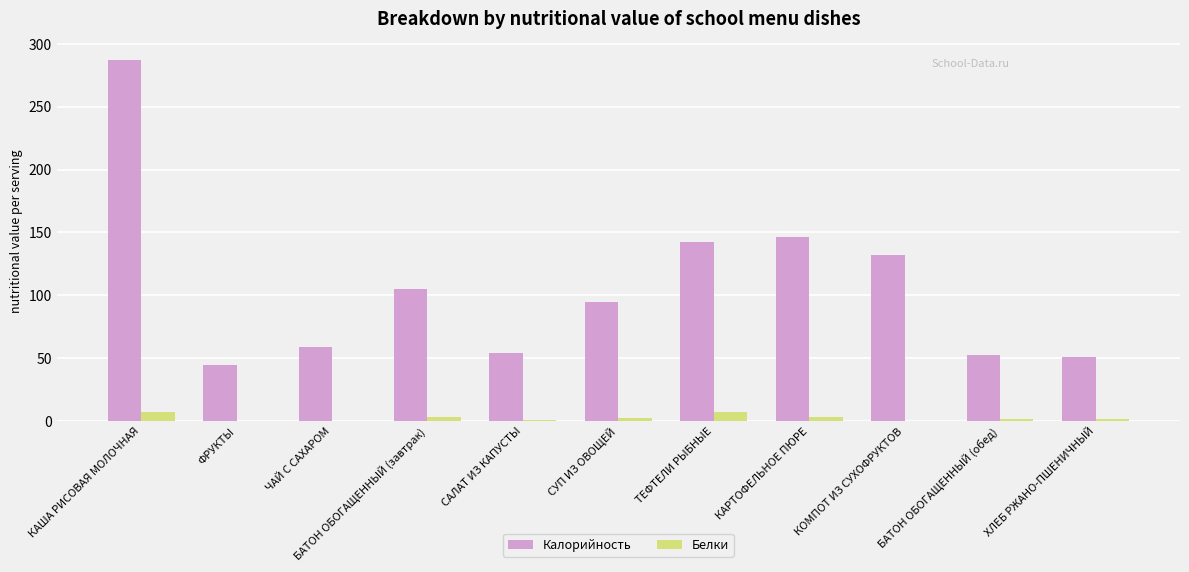

How many groups of bars are there?

11